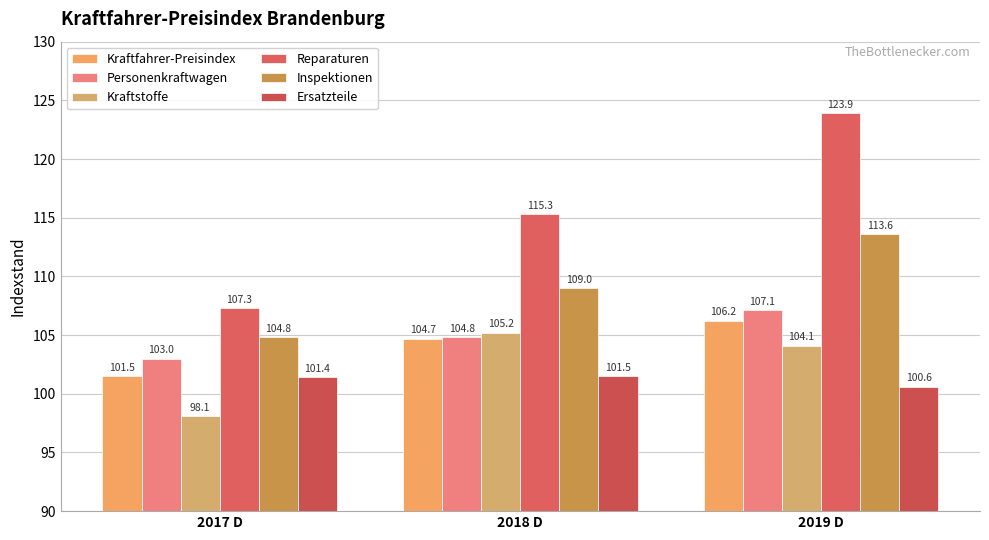

What is the difference between the second highest and minimum values in the Kraftstoffe series?

6.0